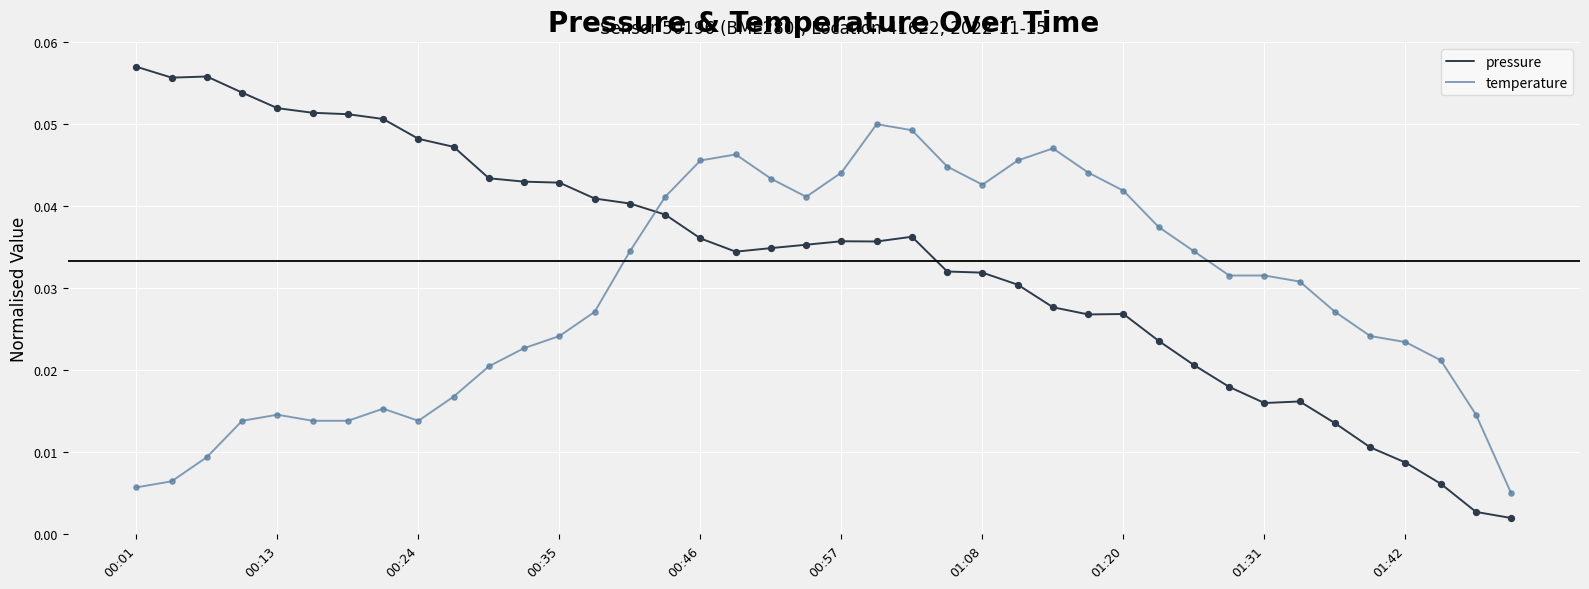

At how many categories does at least one series exceed 0?

40